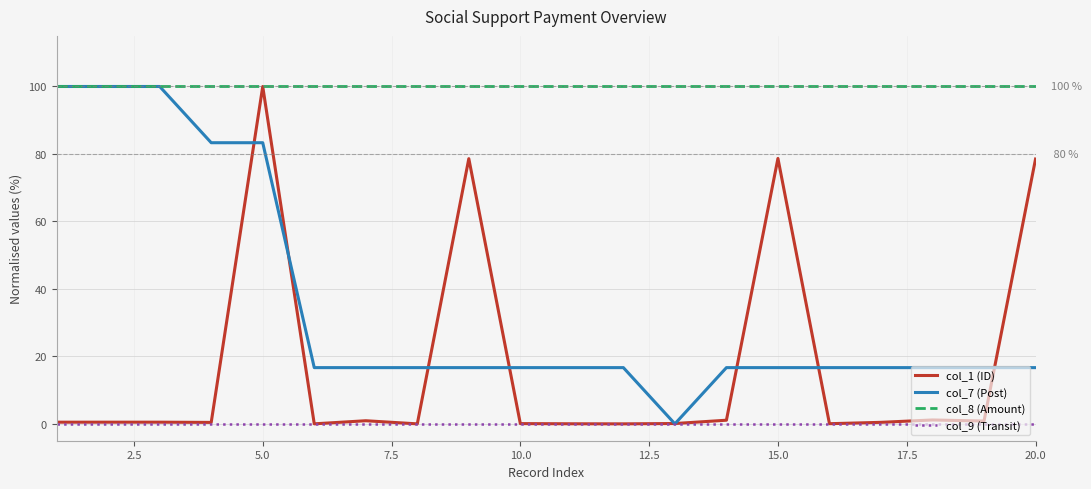

Rank the series by their average value, from lowest to highest.

col_9 (Transit), col_1 (ID), col_7 (Post), col_8 (Amount)